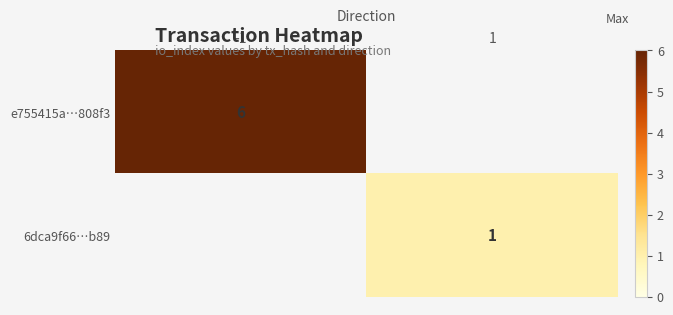

Count the number of categories in the chart.

2